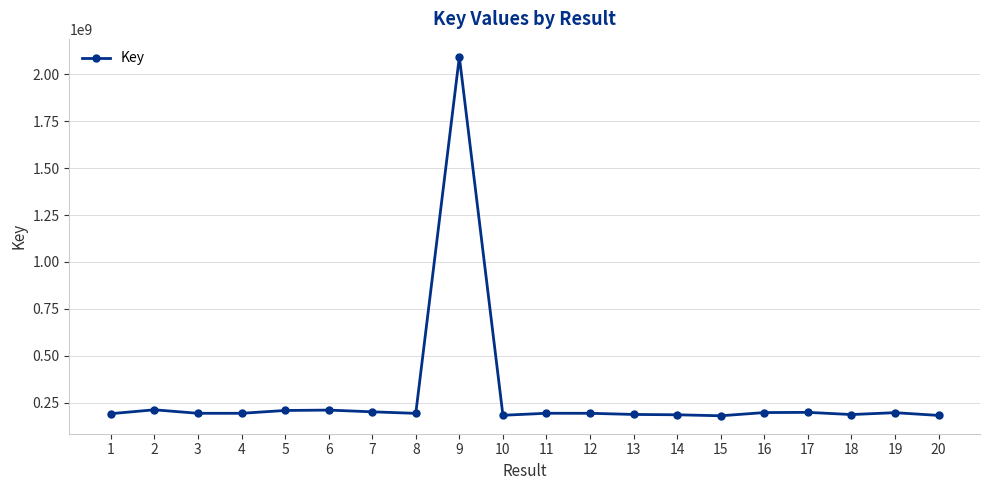

What is the value of the 10th point from the left?

182198809